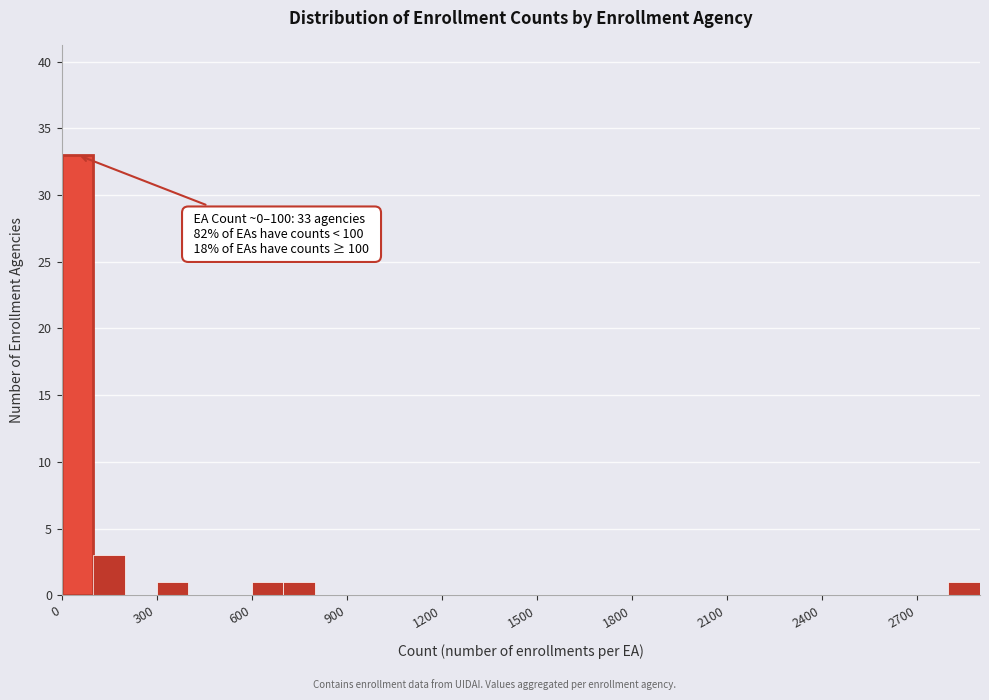

Read against the x-axis, roughly where is the centre of the tallest bar?

50